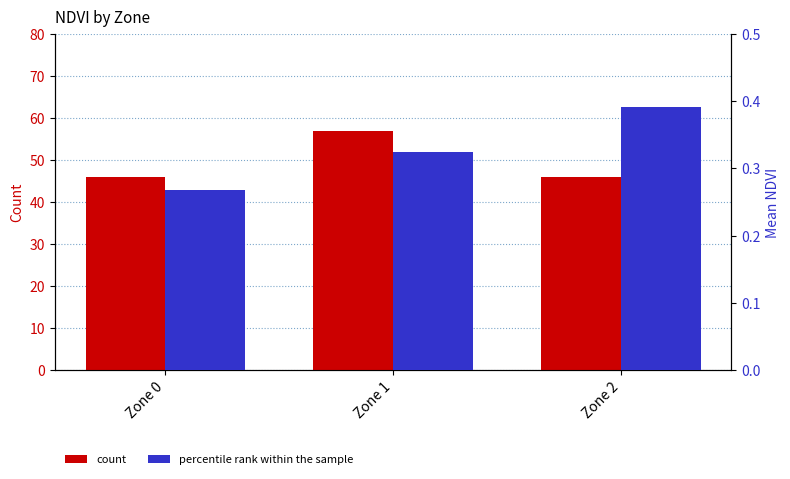

Where is percentile rank within the sample nearest to the value 0?

Zone 0